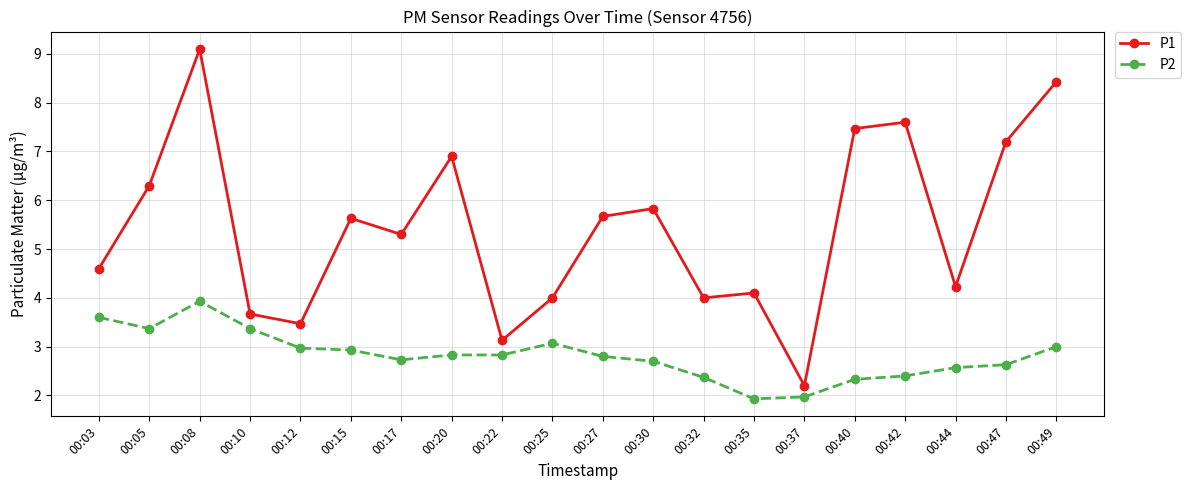

Which series has the largest range (max minus min)?

P1